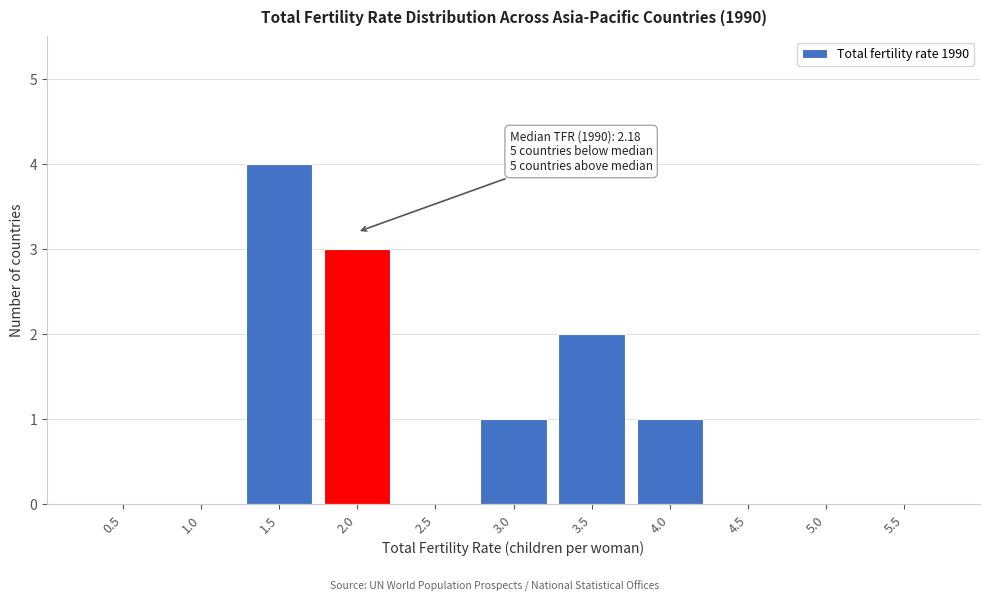

Reading left to right, what are all the values shown in this chart?

0.5=0	1.0=0	1.5=4	2.0=3	2.5=0	3.0=1	3.5=2	4.0=1	4.5=0	5.0=0	5.5=0